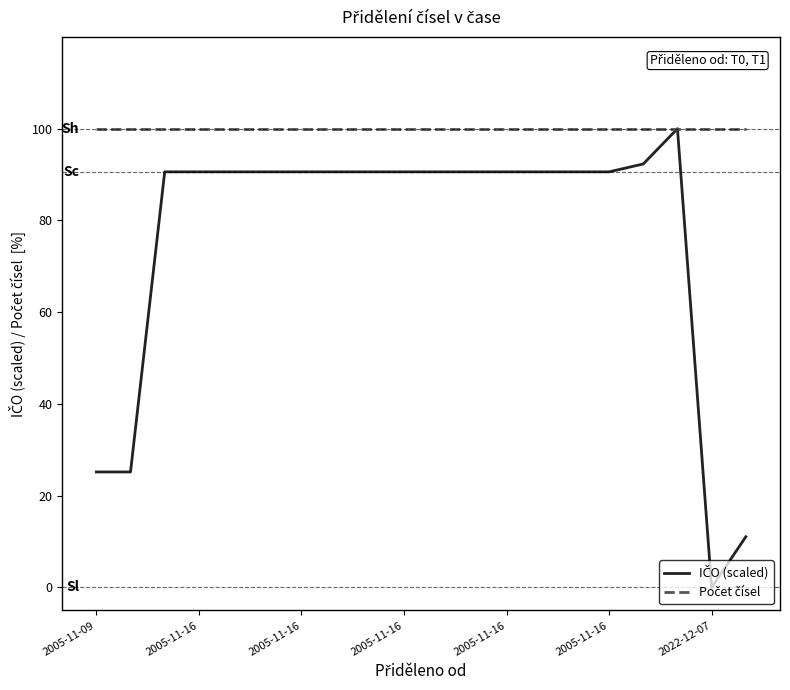

Does the chart have visible grid lines?

No